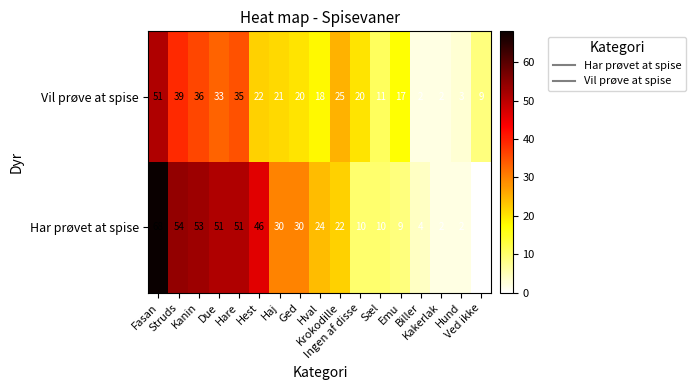

List the series in order of their overall mean, highest first.

Har prøvet at spise, Vil prøve at spise